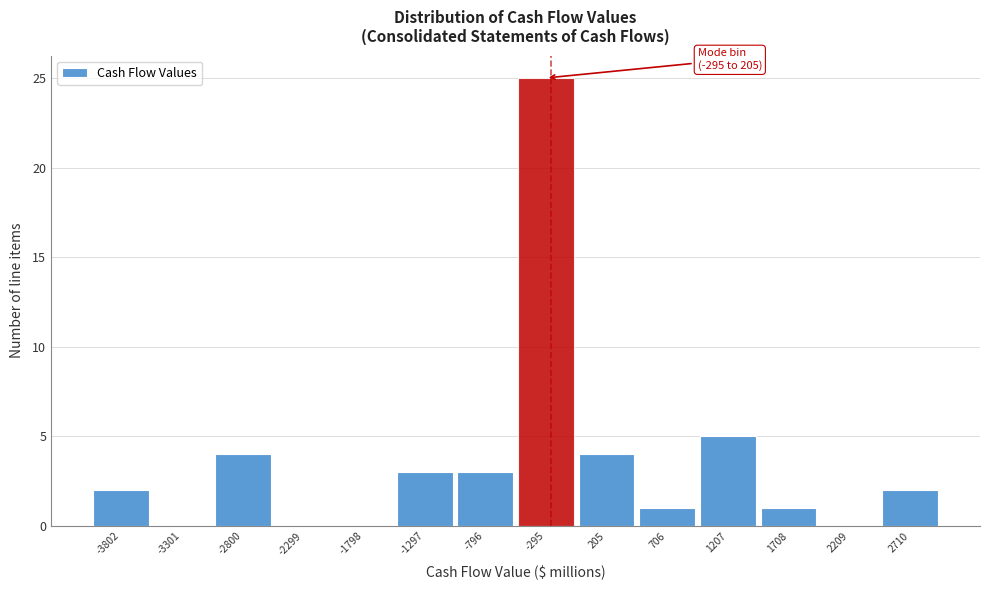

Reading left to right, what are all the values shown in this chart?

-3802=2	-3301=0	-2800=4	-2299=0	-1798=0	-1297=3	-796=3	-295=25	205=4	706=1	1207=5	1708=1	2209=0	2710=2